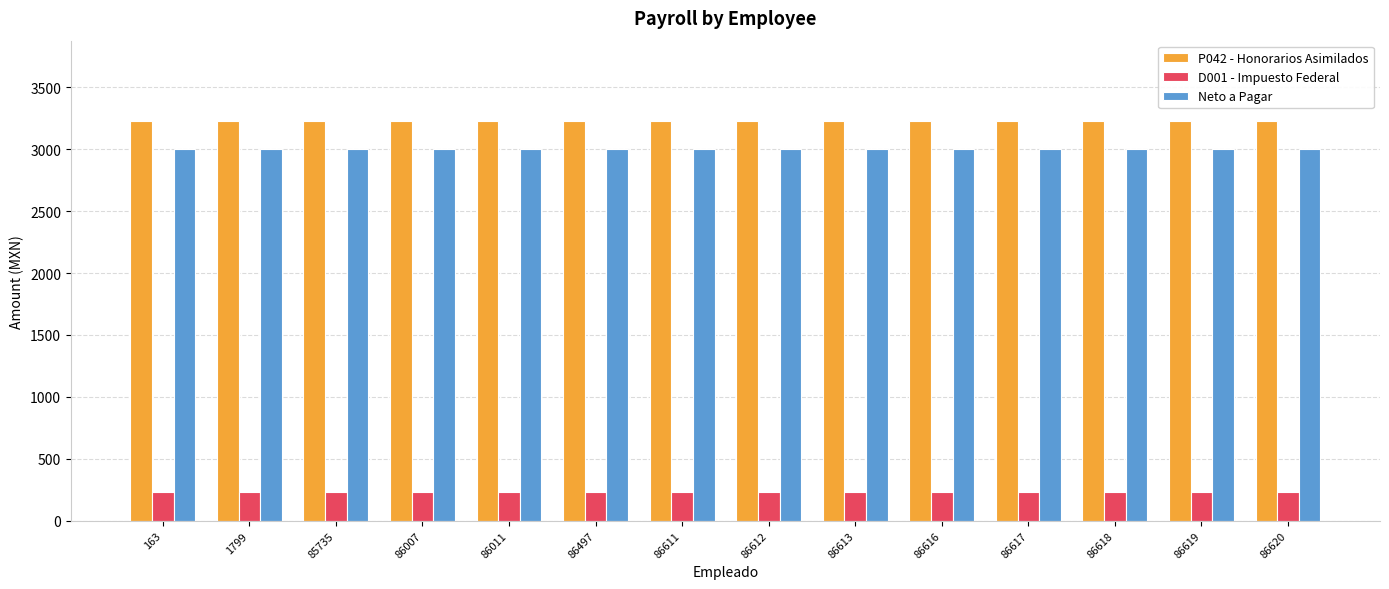

Reading left to right, transcribe all the data shown in this chart.

P042 - Honorarios Asimilados: 163=3230.0	1799=3230.0	85735=3230.0	86007=3230.0	86011=3230.0	86497=3230.0	86611=3230.0	86612=3230.0	86613=3230.0	86616=3230.0	86617=3230.0	86618=3230.0	86619=3230.0	86620=3230.0
D001 - Impuesto Federal: 163=230.0	1799=230.0	85735=230.0	86007=230.0	86011=230.0	86497=230.0	86611=230.0	86612=230.0	86613=230.0	86616=230.0	86617=230.0	86618=230.0	86619=230.0	86620=230.0
Neto a Pagar: 163=3000.0	1799=3000.0	85735=3000.0	86007=3000.0	86011=3000.0	86497=3000.0	86611=3000.0	86612=3000.0	86613=3000.0	86616=3000.0	86617=3000.0	86618=3000.0	86619=3000.0	86620=3000.0